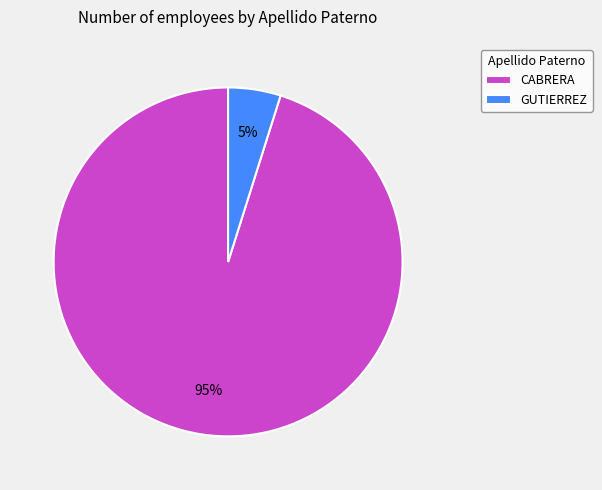

To the nearest percent, what portion does GUTIERREZ represent?

5%